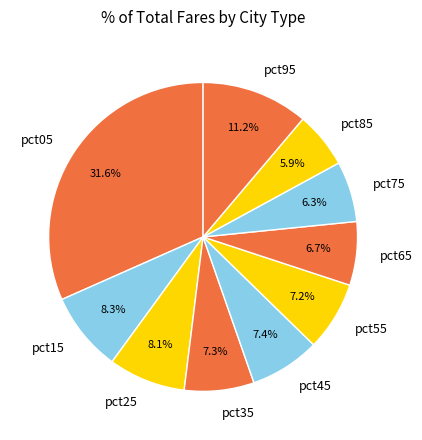

Which has a higher value, pct75 or pct95?

pct95